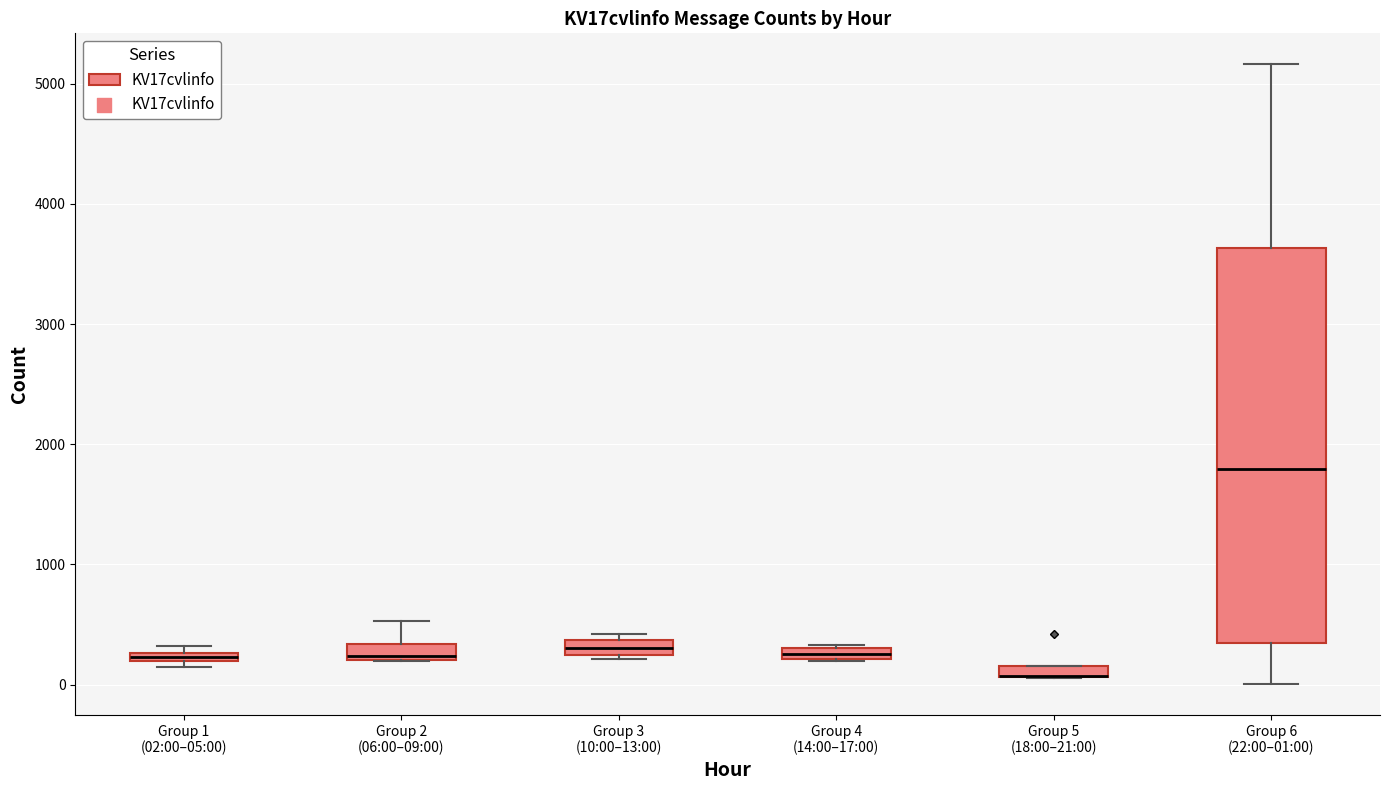

Where is the upper edge of the box for Group 3 (10:00–13:00) on the y-axis? The values are not printed on the chart, so give them approximately, as read against the axis.

400